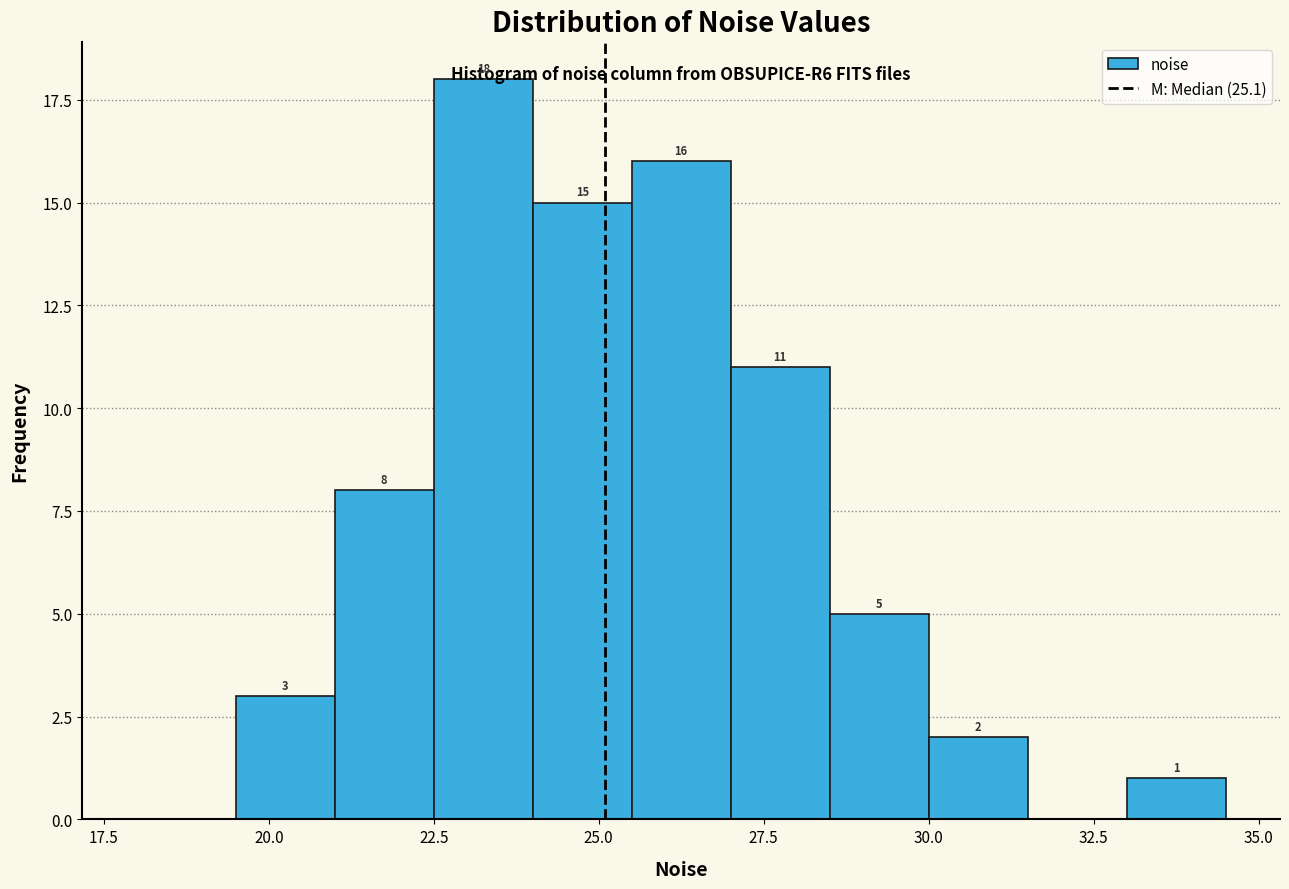

Read against the x-axis, roughly where is the centre of the tallest bar?

23.5